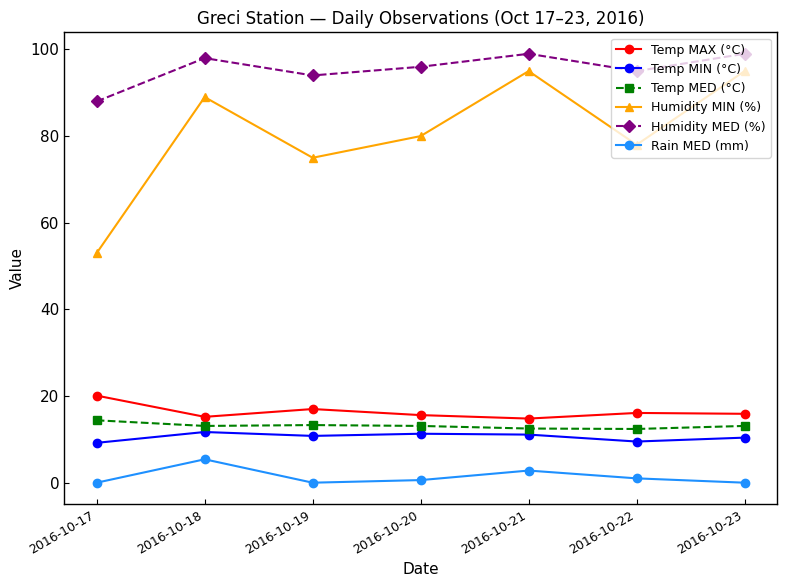

What is the average value of the Humidity MED (%) series?

95.6